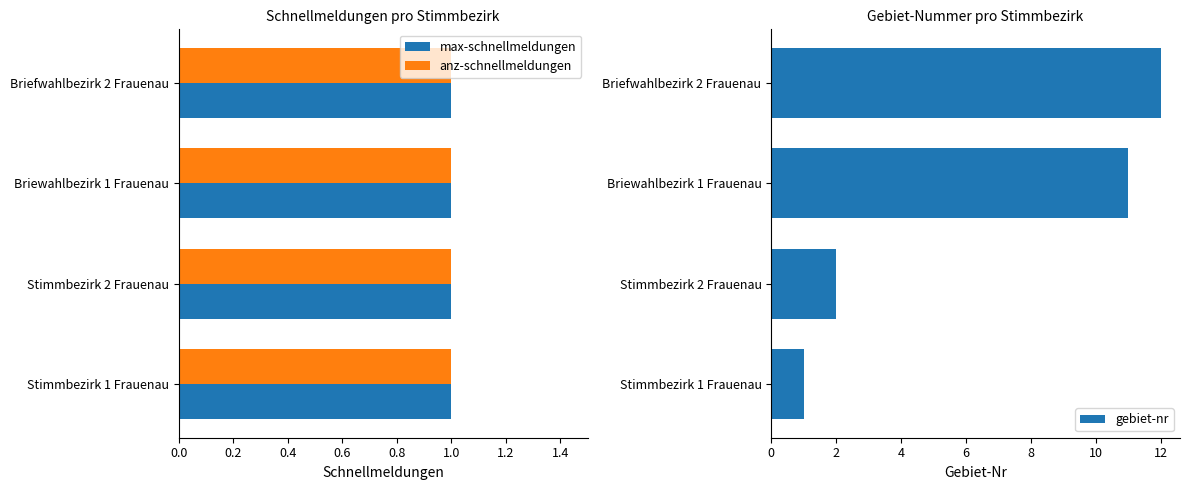

What is the maximum value for gebiet-nr?

12